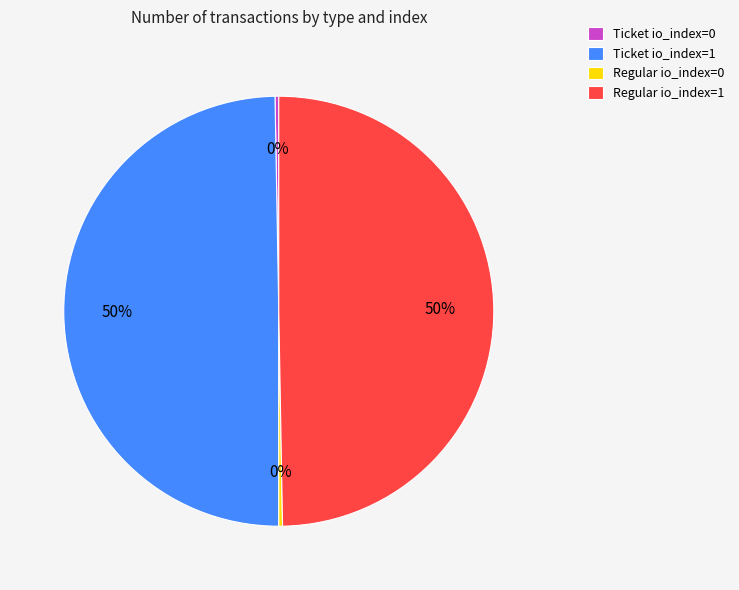

Is it true that Regular io_index=1 is 44% of the pie?

False